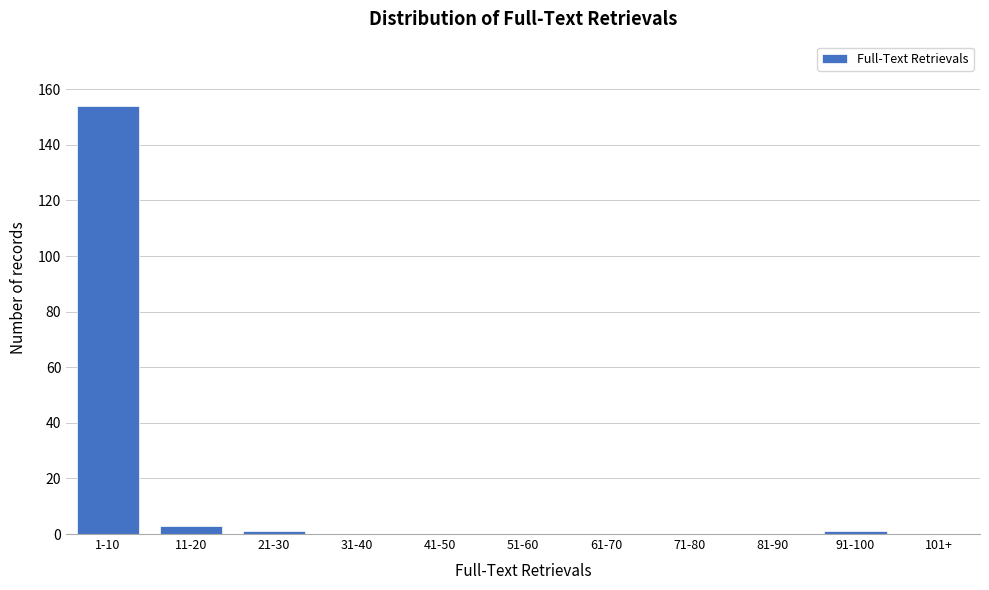

Reading left to right, transcribe all the data shown in this chart.

1-10=154	11-20=3	21-30=1	31-40=0	41-50=0	51-60=0	61-70=0	71-80=0	81-90=0	91-100=1	101+=0